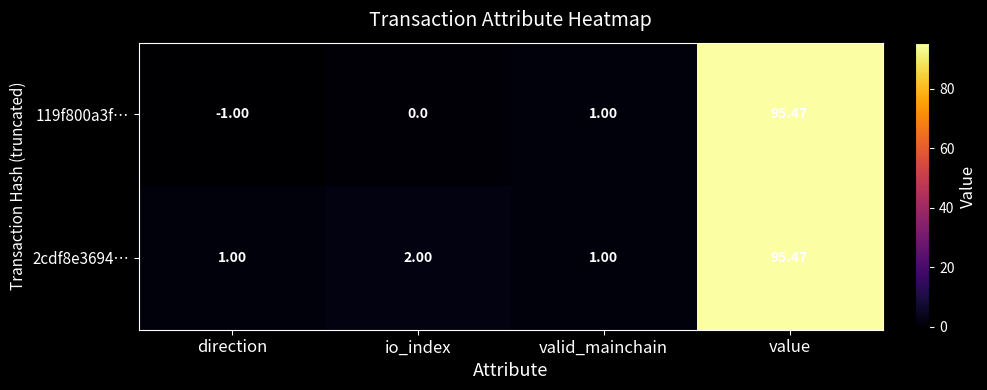

Count the number of categories in the chart.

4